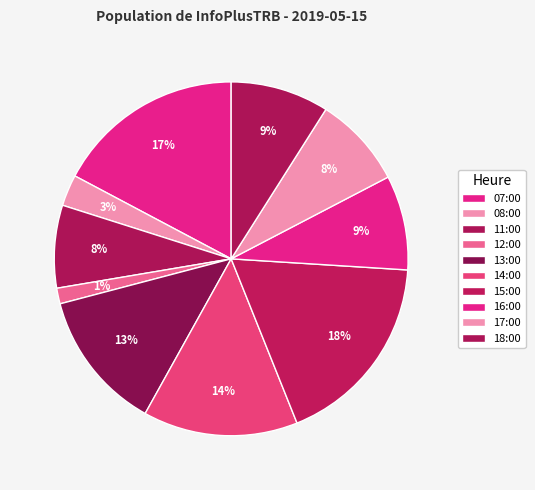

What is the smallest slice in the pie chart?

12:00